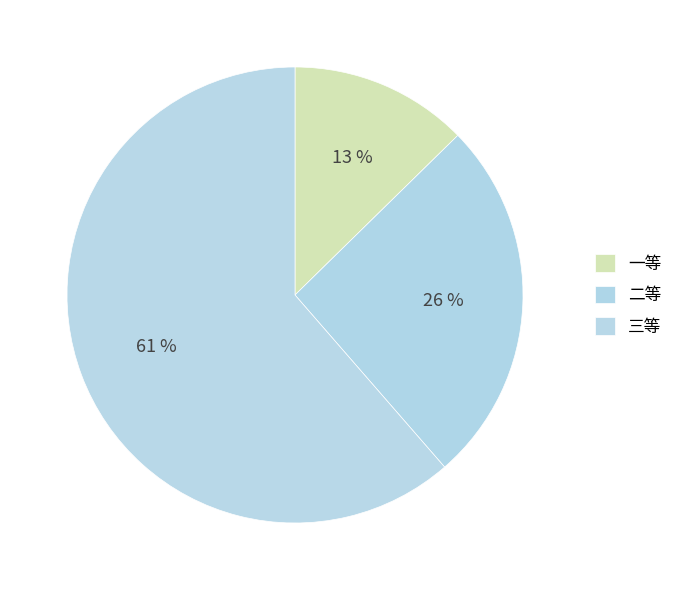

To the nearest percent, what percentage of the pie is 二等?

26%